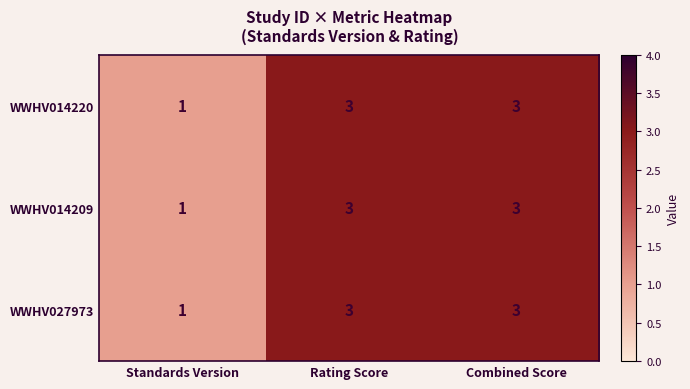

What is the total value across all series at Standards Version?

3